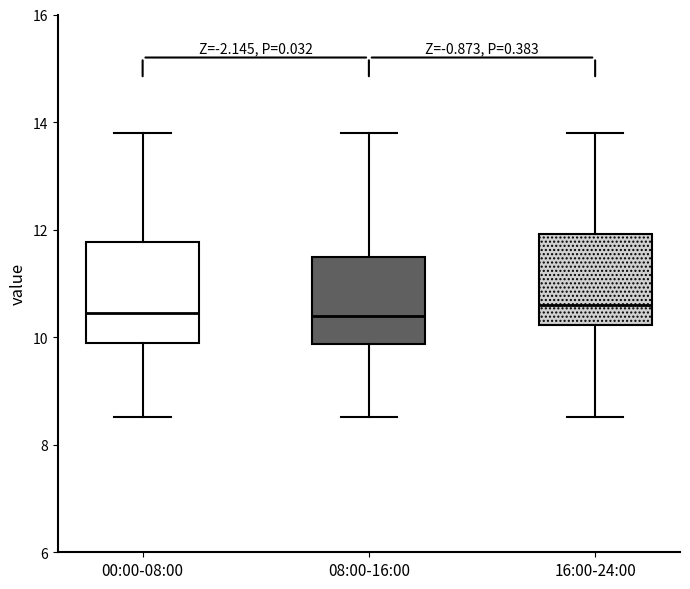

Where is the upper edge of the box for 00:00-08:00 on the y-axis? The values are not printed on the chart, so give them approximately, as read against the axis.

11.8